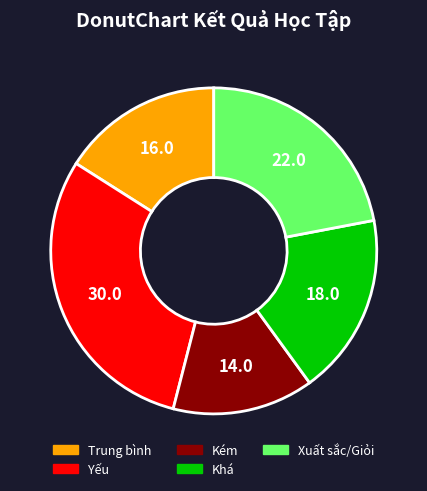

The Khá slice represents 28% of the pie. True or false?

False